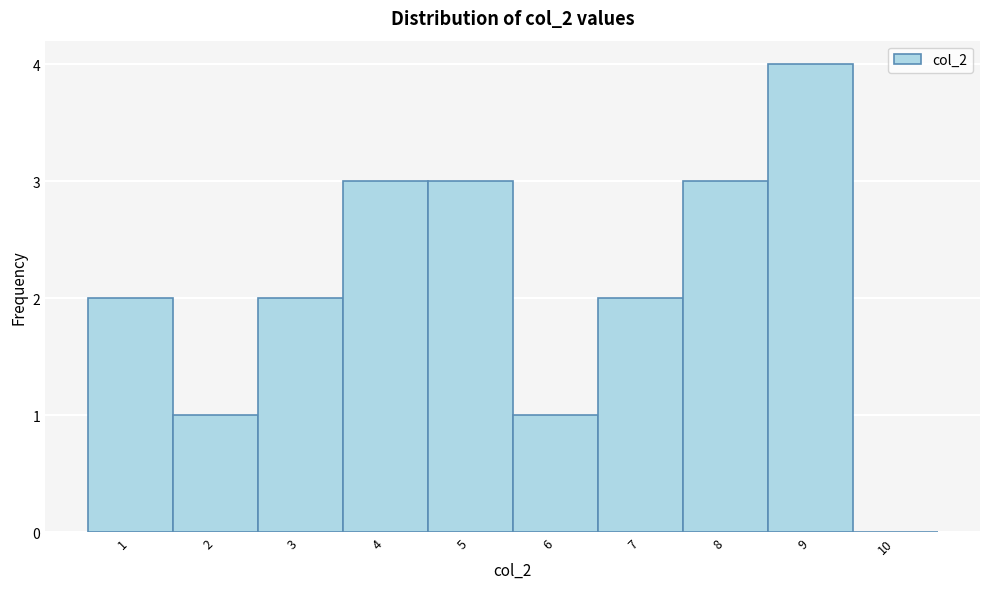

Which range on the x-axis has the tallest bar?

8.5 to 9.5